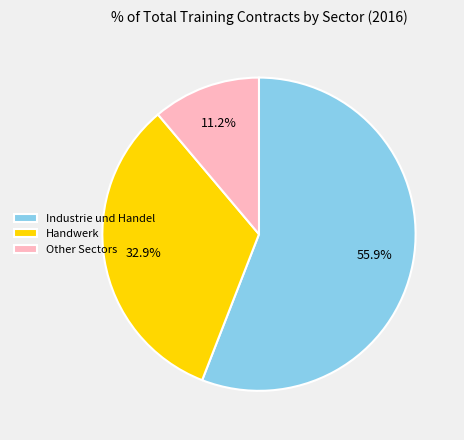

What is the smallest slice in the pie chart?

Other Sectors